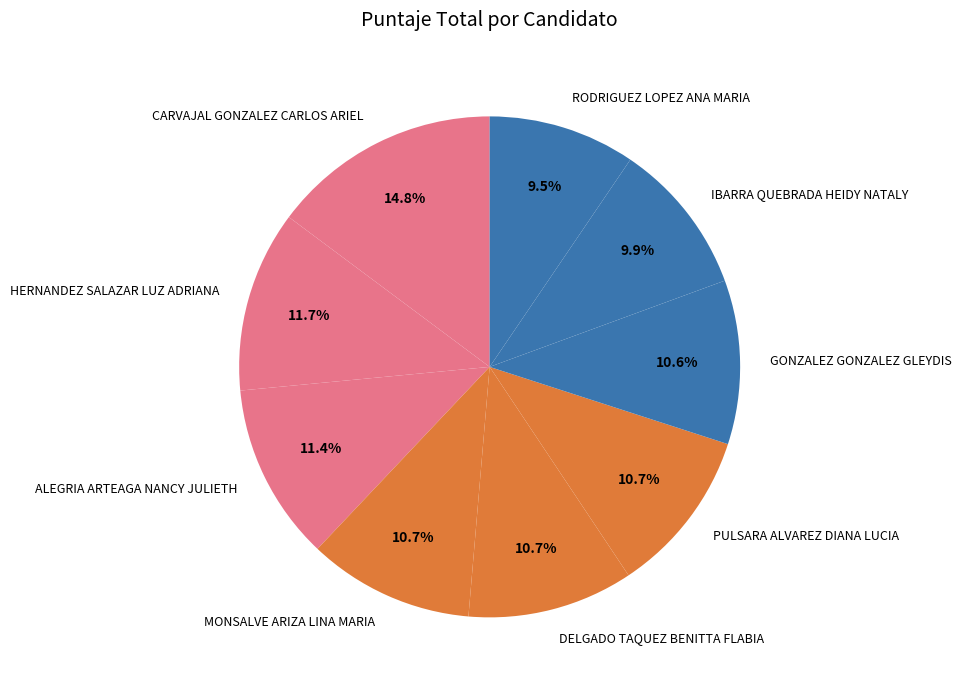

To the nearest percent, what is the difference between the largest and smallest slice percentages?

5%